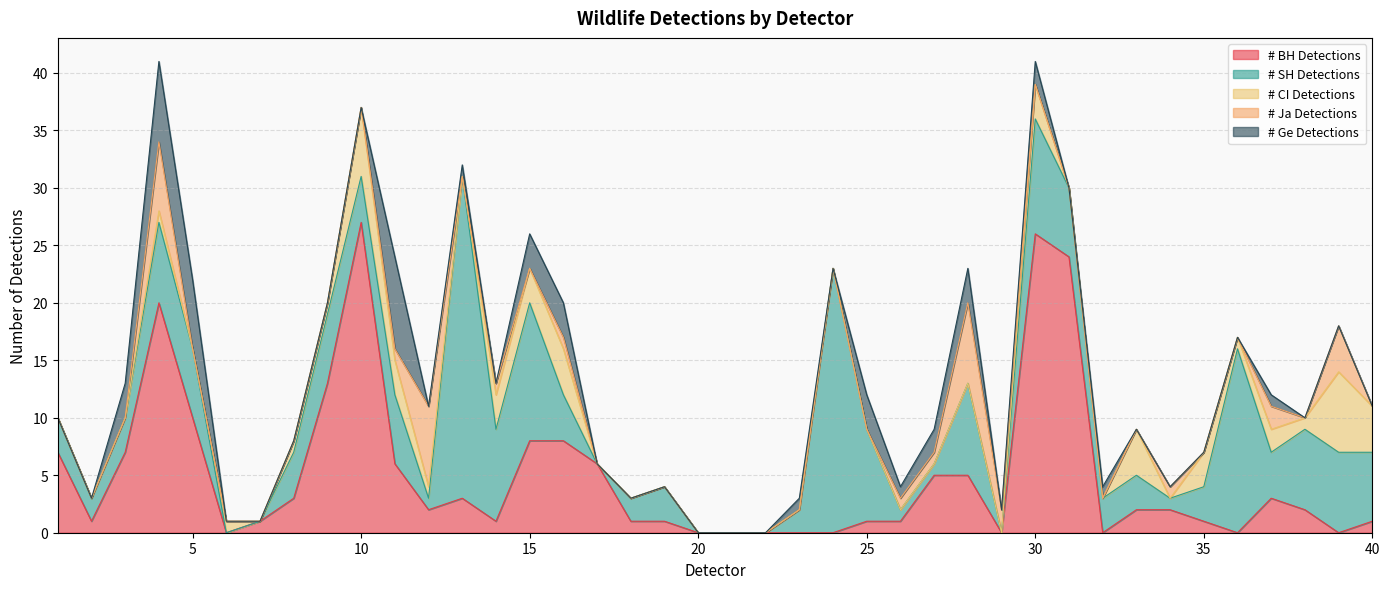

What is the difference between the maximum and minimum values in the # CI Detections series?

7